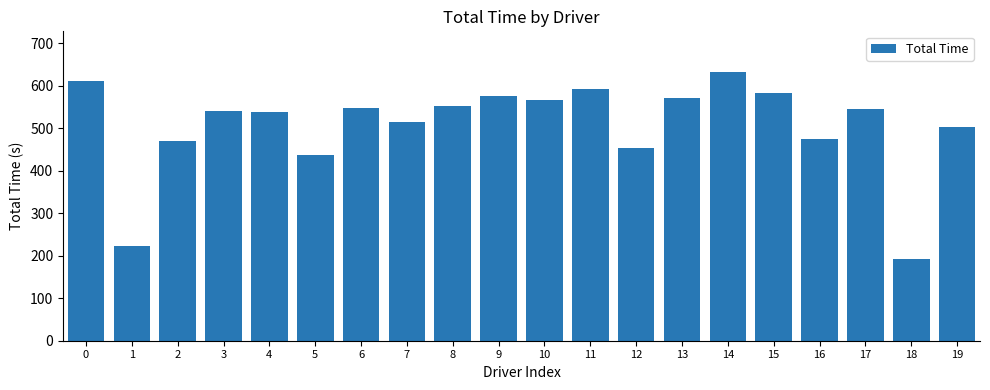

The chart shows a value of 827.0 at 11. True or false?

False